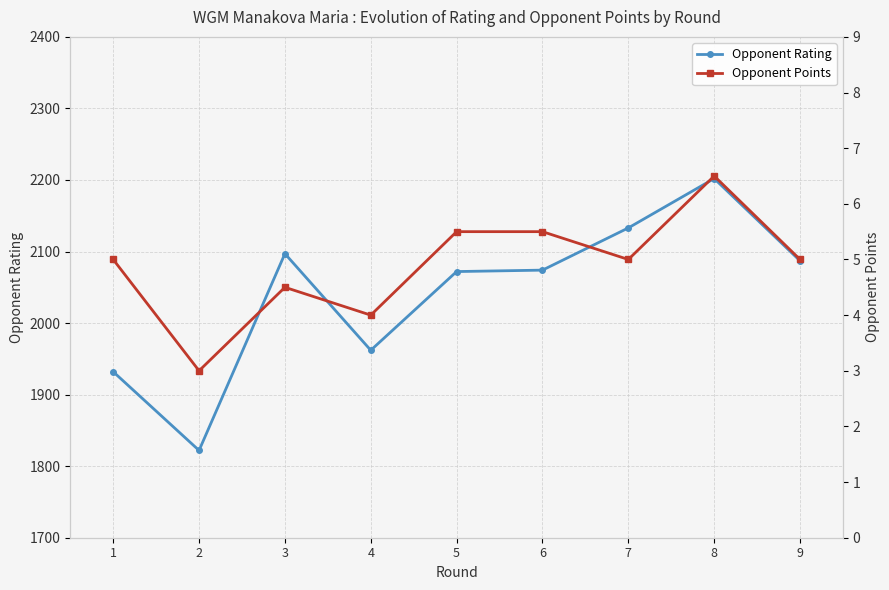

How many values in the Opponent Rating series exceed 2074?

4